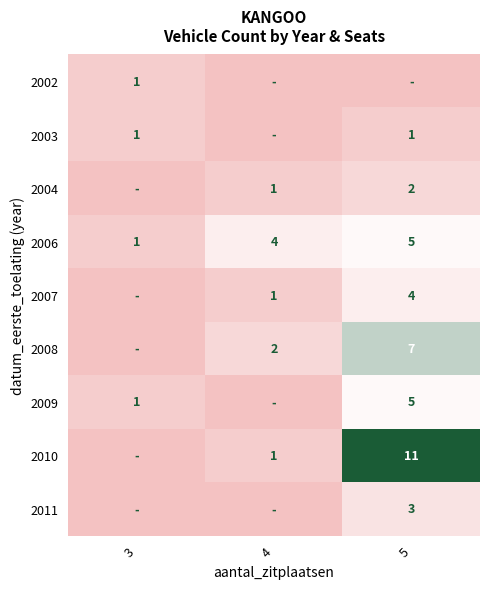

What is the difference between the 2010 values at 4 and 5?

10